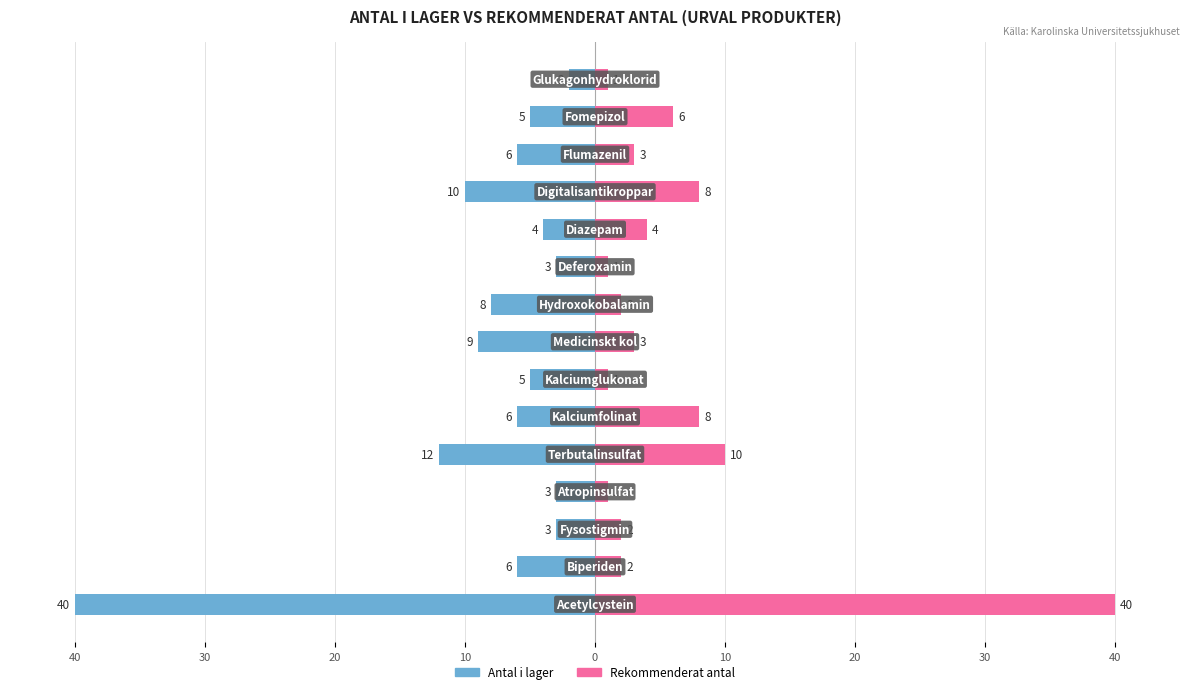

What is the approximate value of Rekommenderat antal at 9?

1